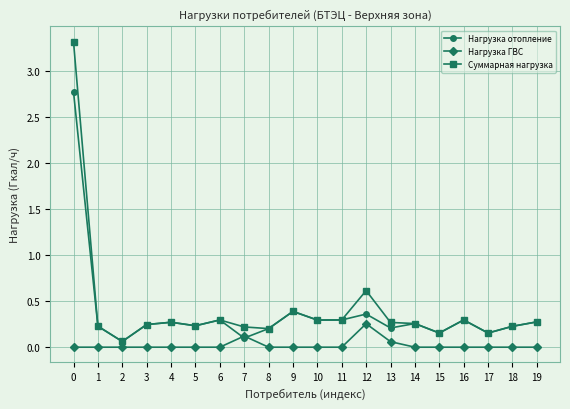

Which series has the widest spread of values?

Суммарная нагрузка